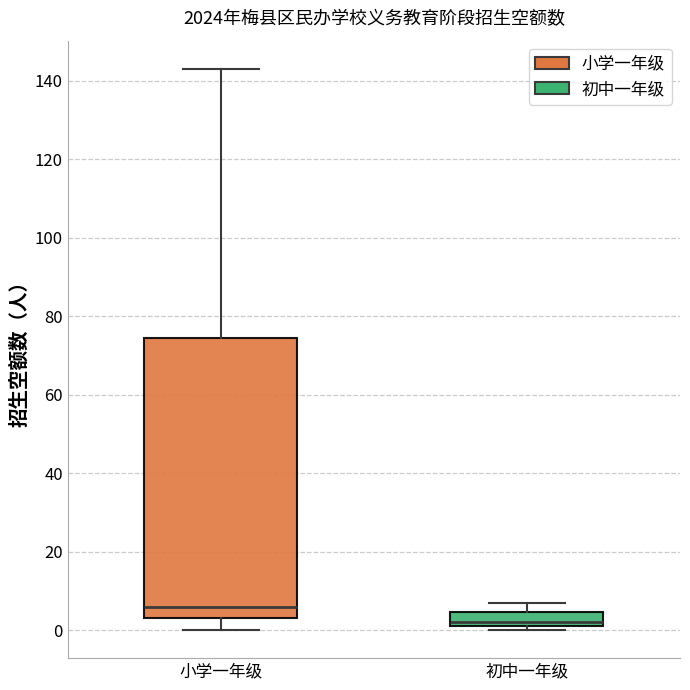

Reading left to right, transcribe this box plot: for each box, give where its median line is, the range the box spans, and where its two whiskers end, as read against the y-axis. The values are not printed on the chart, so give them approximately, as read against the axis.

小学一年级: median 6, box 4 to 74, whiskers 0 to 144
初中一年级: median 2 (just above the box's lower edge), box 2 to 4, whiskers 0 to 8